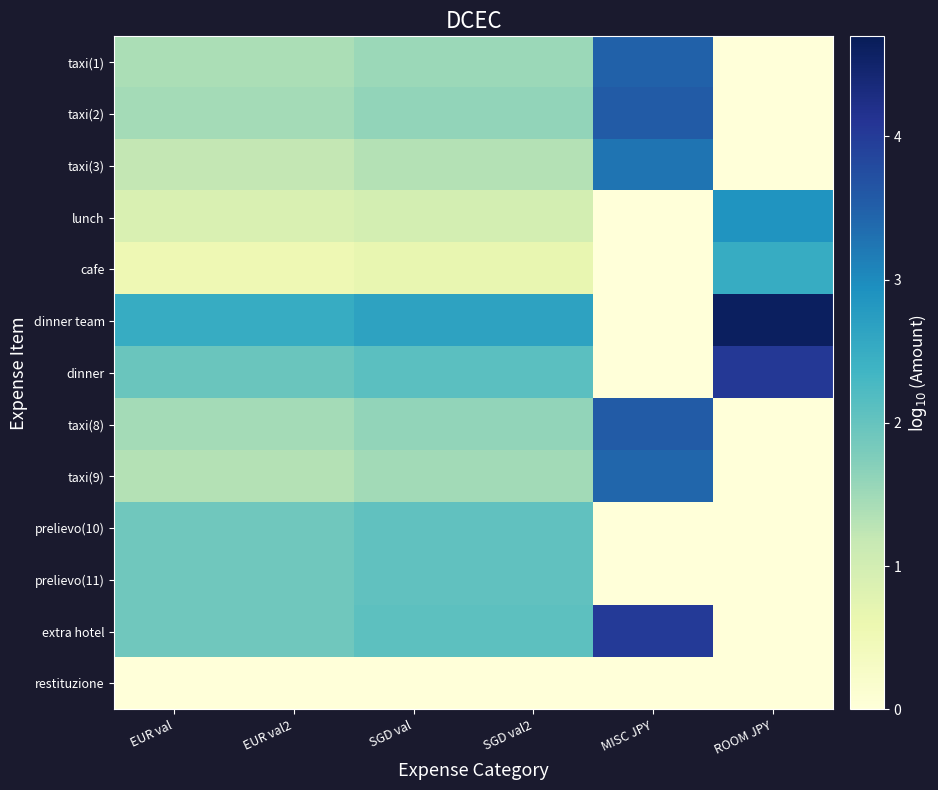

What is the total value across all series at EUR val2?

18.5